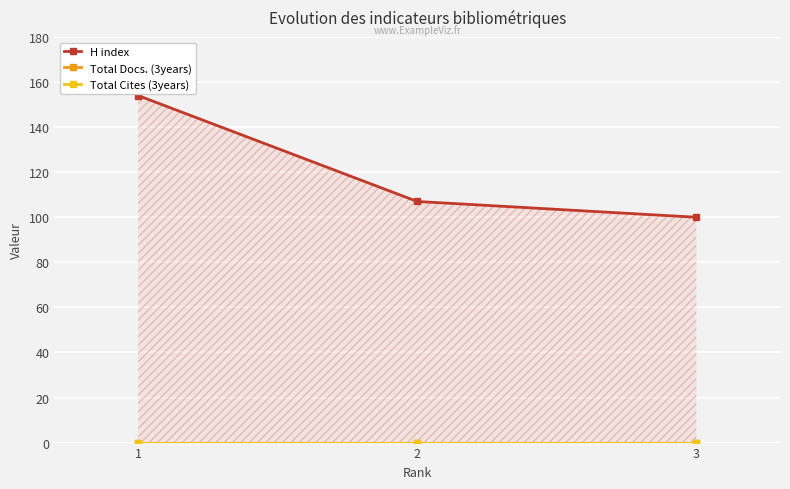

At how many categories does at least one series exceed 111?

1